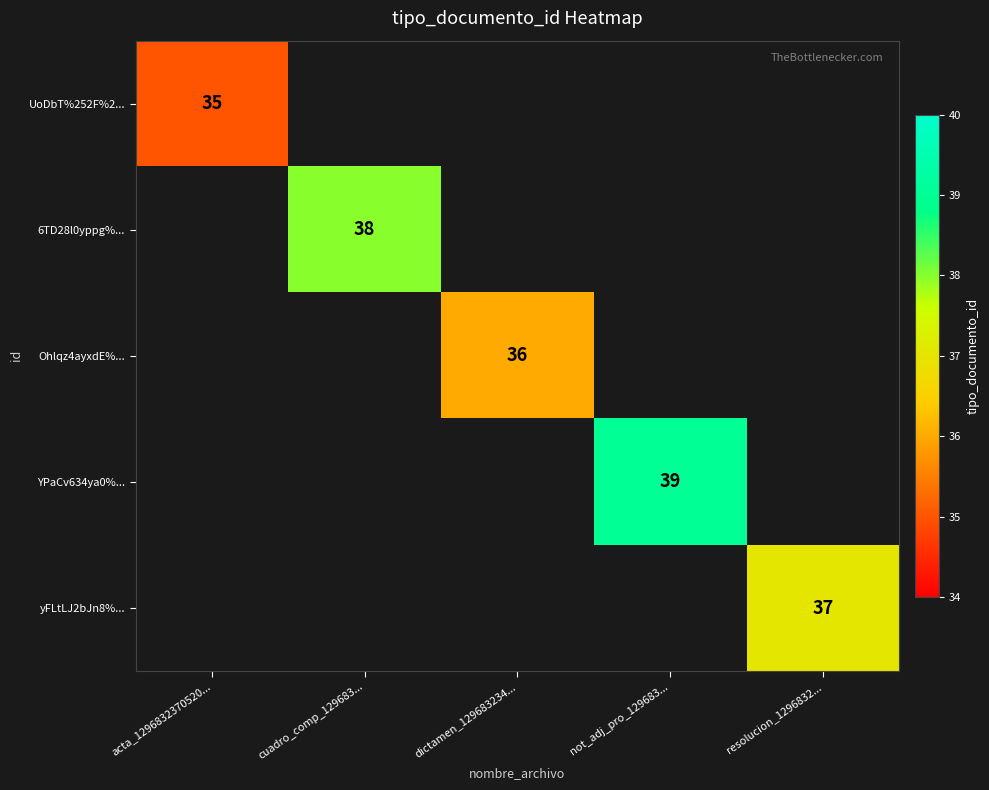

True or false: 6TD28l0yppg%... has a value of 9 at cuadro_comp_129683....

False